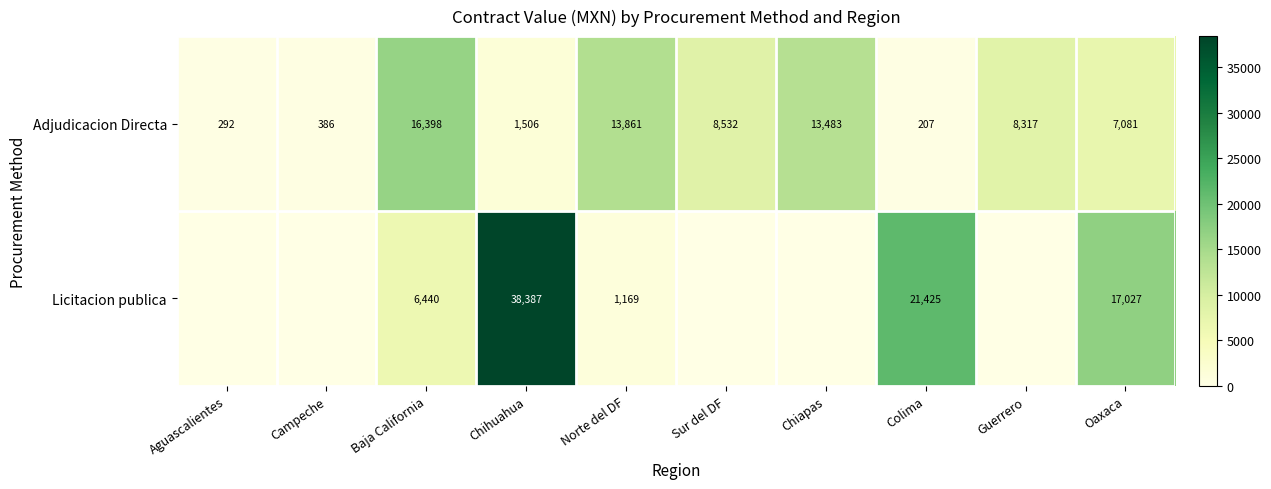

The value of Adjudicacion Directa at Colima is 364.9. True or false?

False